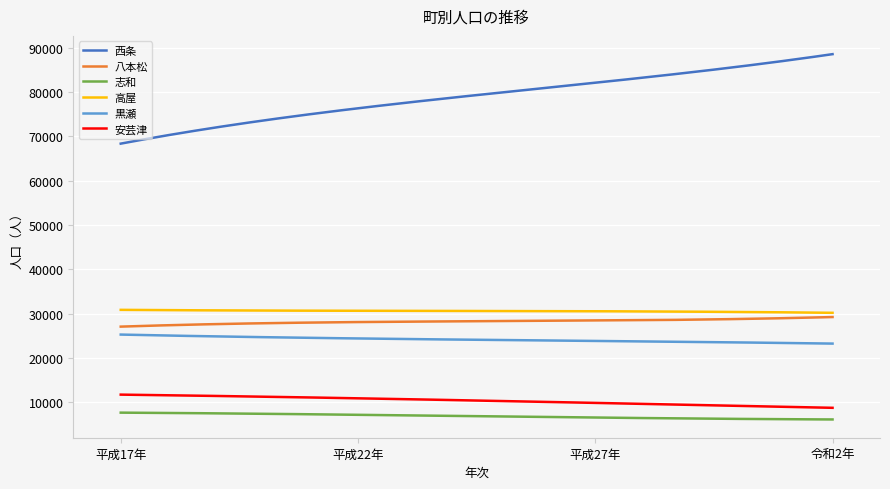

Which series has the largest range (max minus min)?

西条